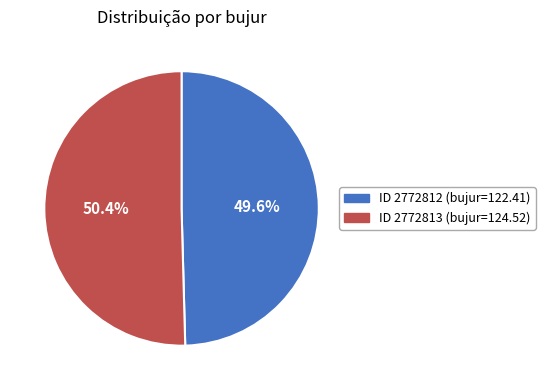

How many slices are in this pie chart?

2